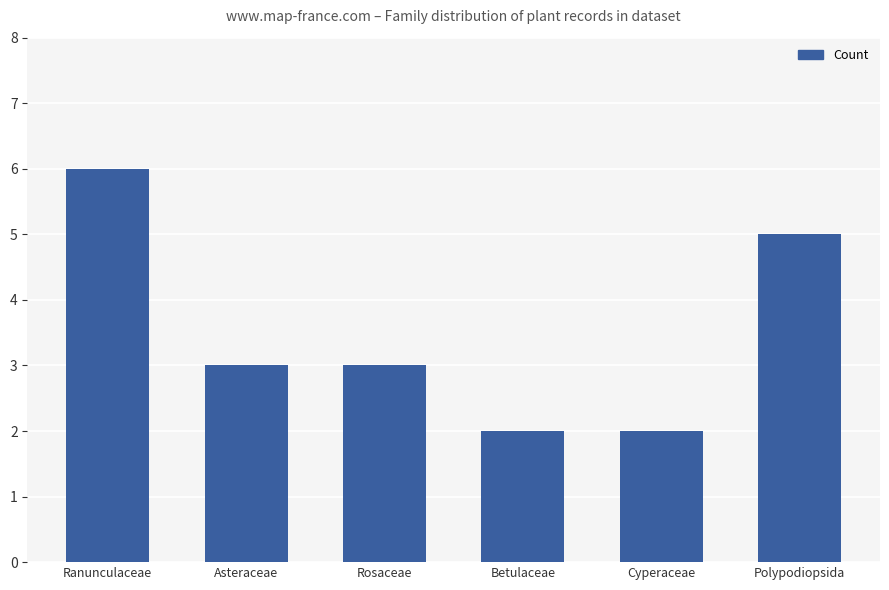

How many data points does each series have?

6